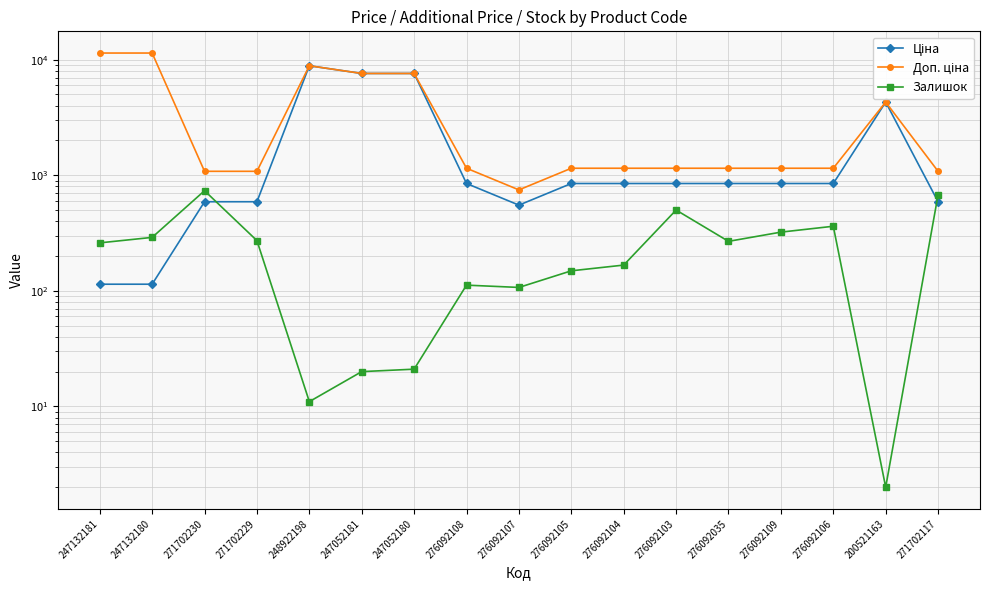

At which category is the sum across all series the highest?

248922198